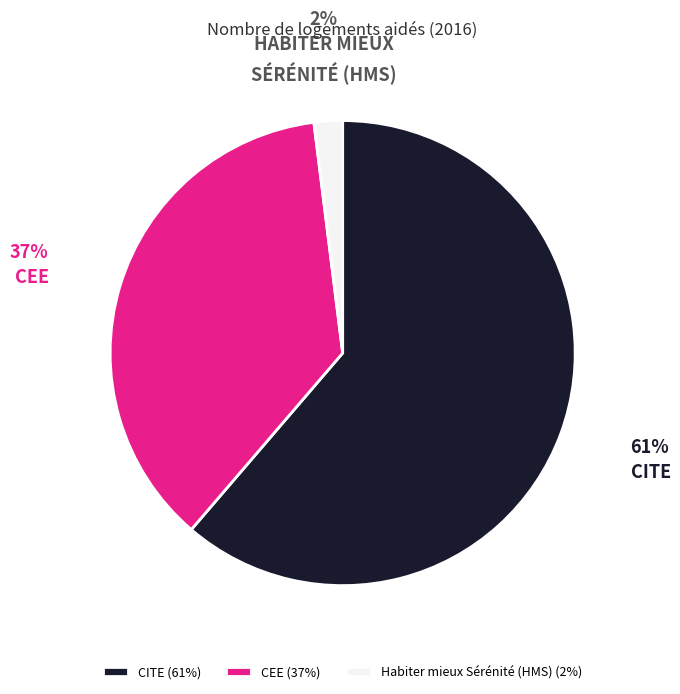

Rank the categories by value from highest to lowest.

CITE, CEE, Habiter mieux Sérénité (HMS)